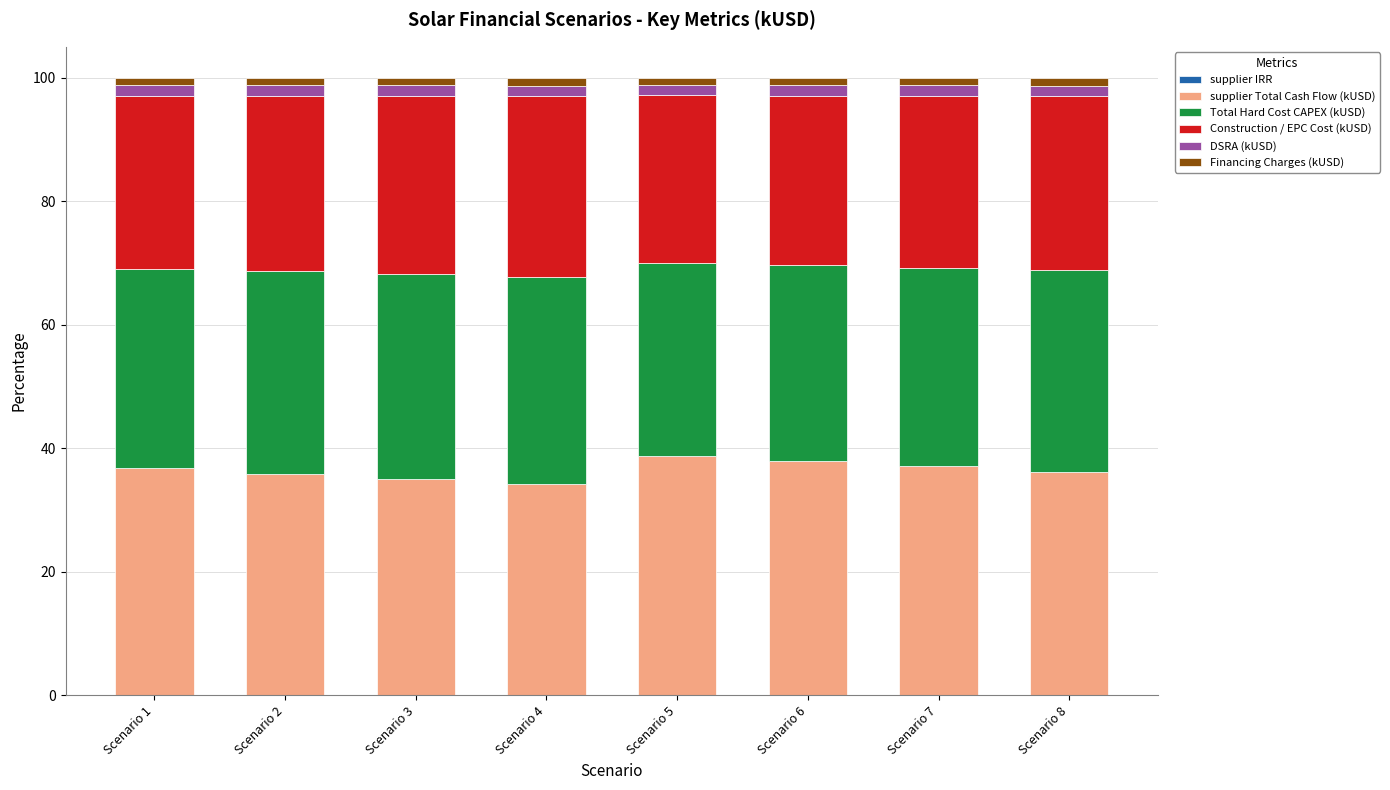

What is the difference between the Total Hard Cost CAPEX (kUSD) values at Scenario 4 and Scenario 5?

2.3